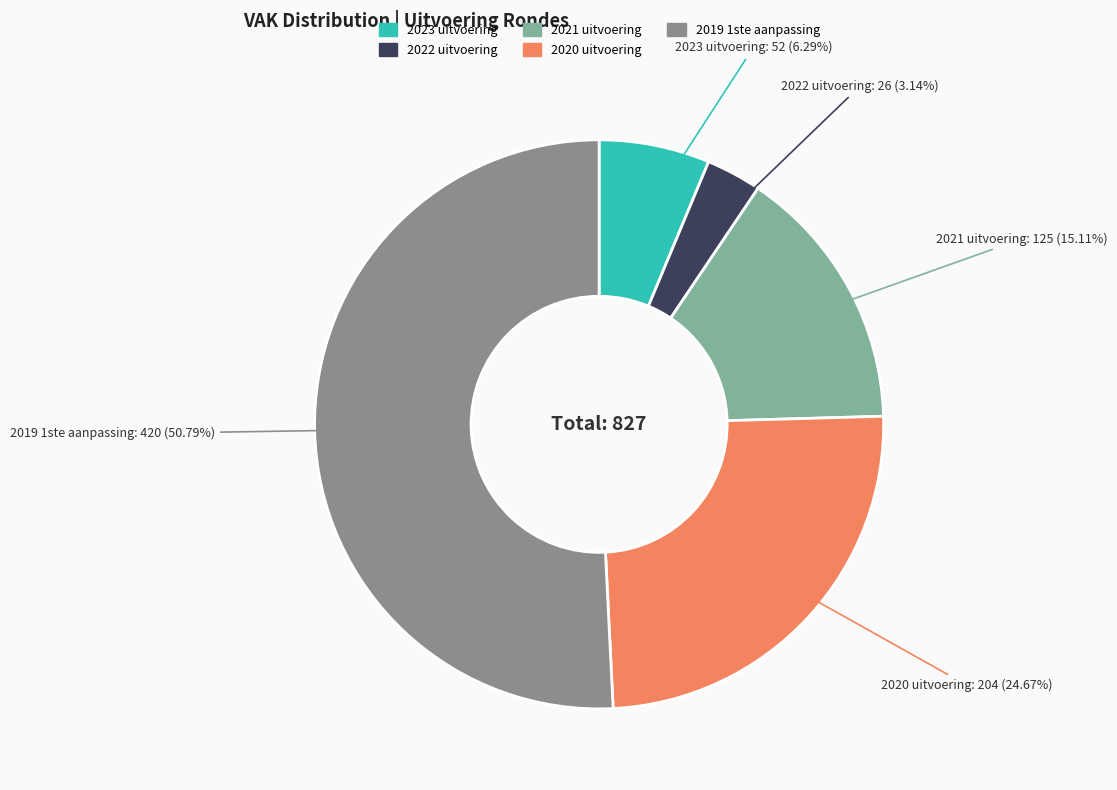

To the nearest percent, what is the difference between the 2021 uitvoering and 2019 1ste aanpassing slice percentages?

36%